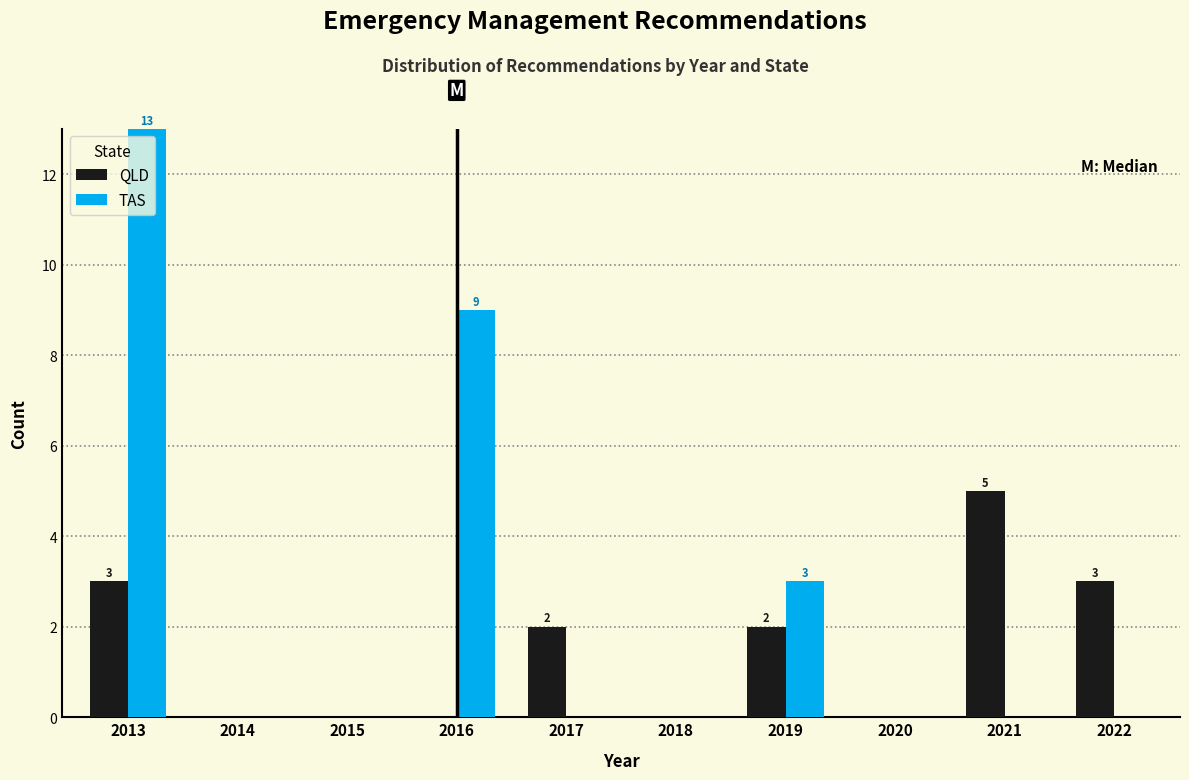

Reading right to left, transcribe all the data shown in this chart.

QLD: 2022=3	2021=5	2020=0	2019=2	2018=0	2017=2	2016=0	2015=0	2014=0	2013=3
TAS: 2022=0	2021=0	2020=0	2019=3	2018=0	2017=0	2016=9	2015=0	2014=0	2013=13